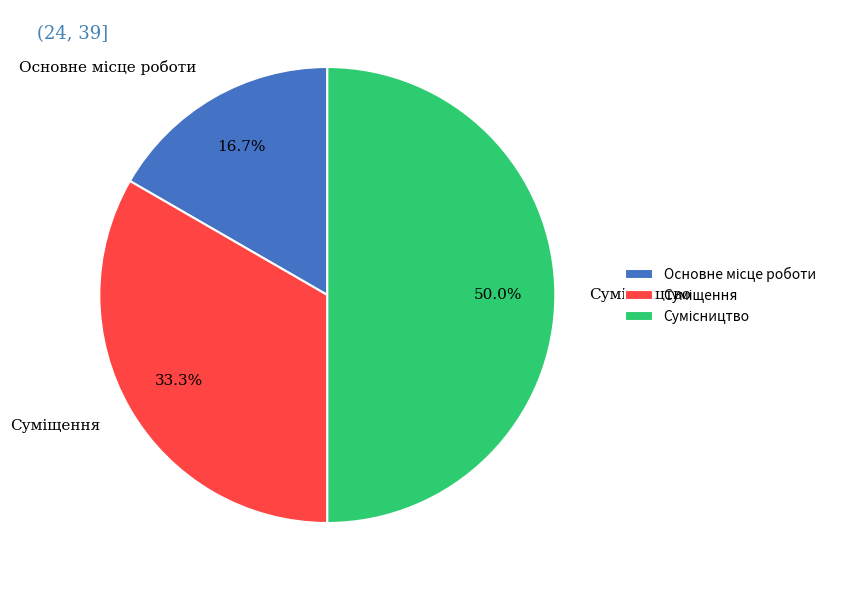

How many slices are in this pie chart?

3